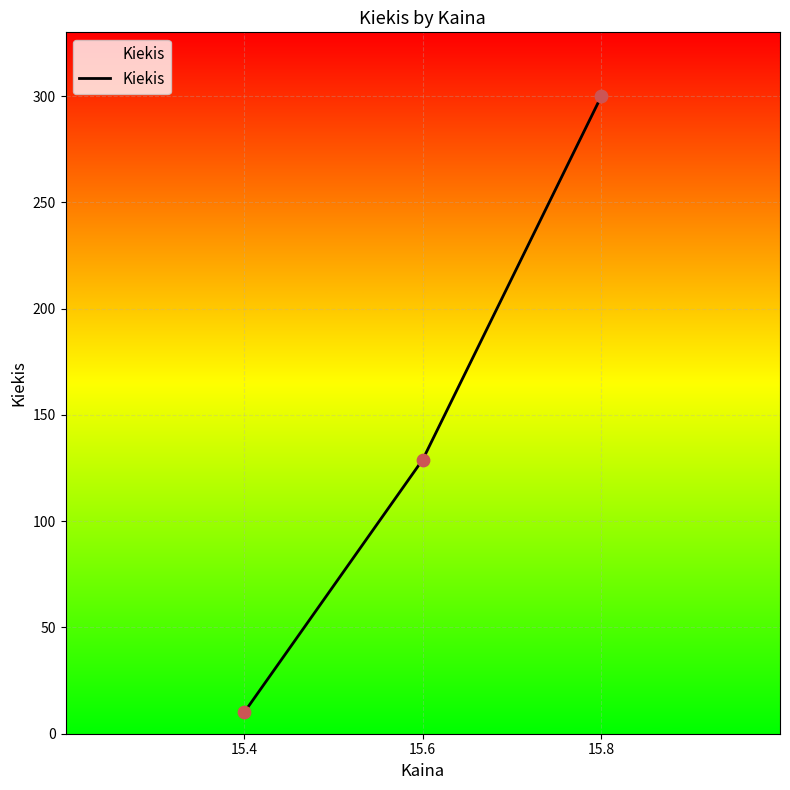

Between 15.4 and 15.8, which is larger?

15.8